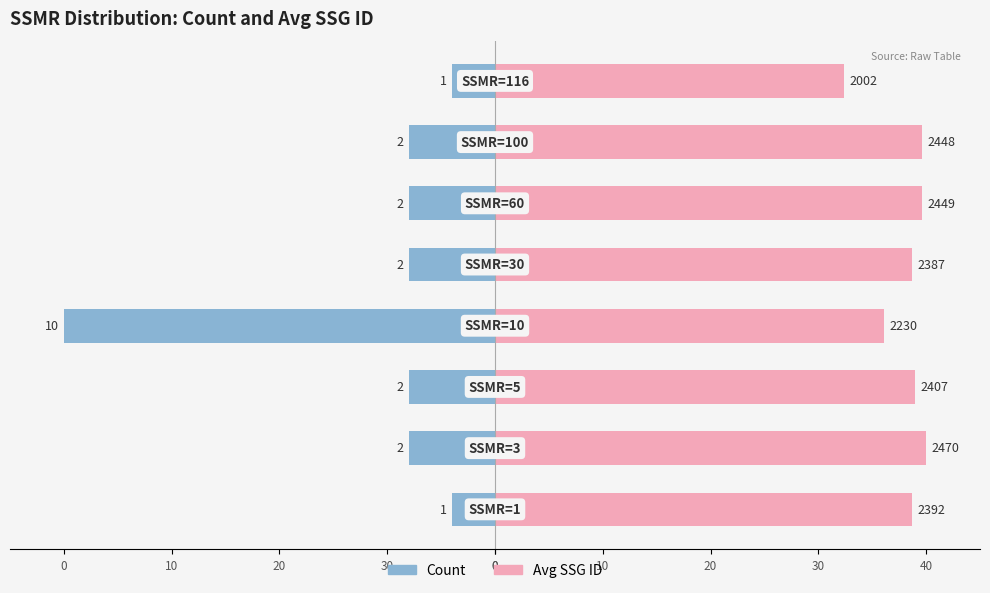

Reading left to right, what are all the values shown in this chart?

Count: 0=-4.0	30=-8.0	20=-8.0	10=-40.0	0=-8.0	0=-8.0	10=-8.0	20=-4.0
Avg SSG ID: 0=38.7	30=40.0	20=39.0	10=36.1	0=38.7	0=39.7	10=39.6	20=32.4